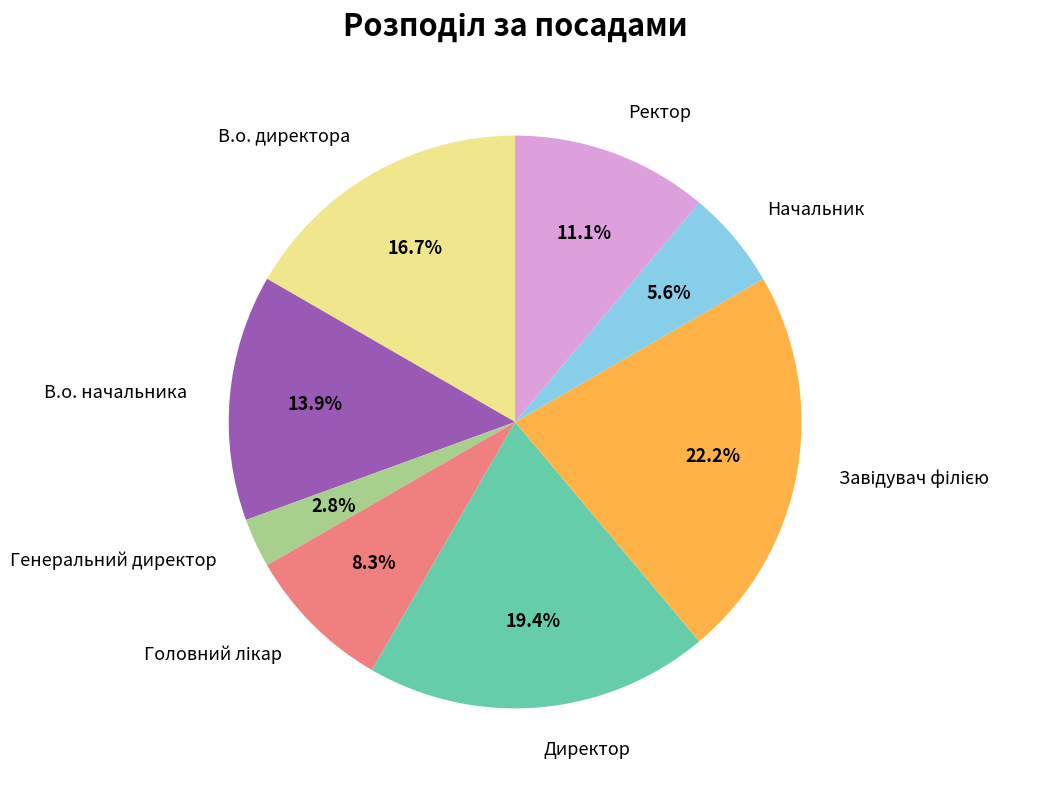

Count the number of slices in the pie.

8